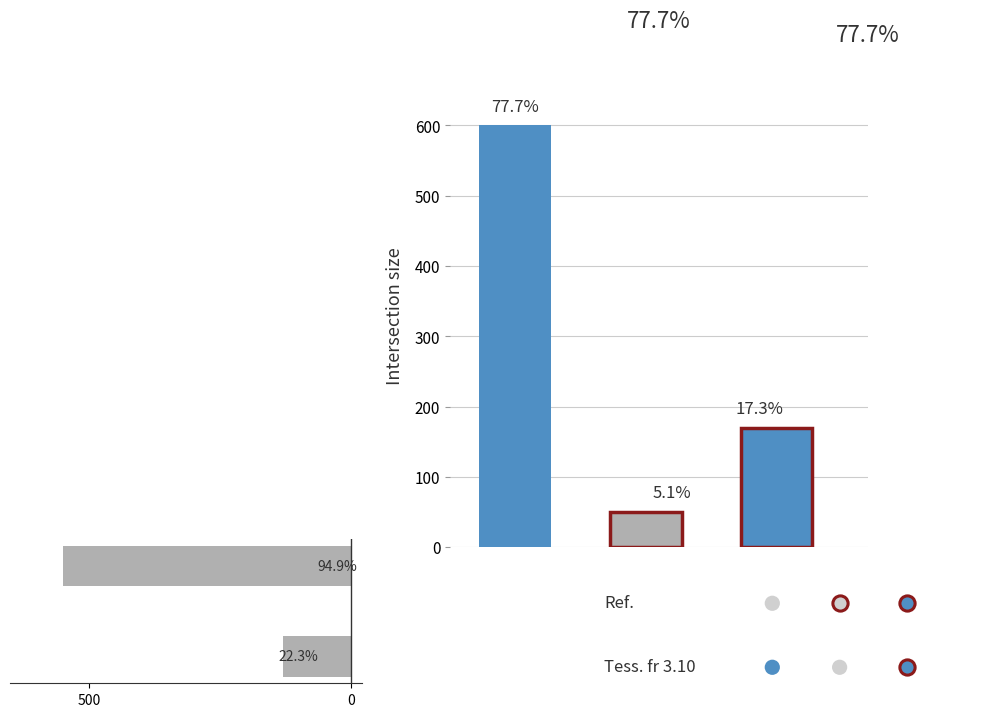

Between 500 and 0, which is larger?

500